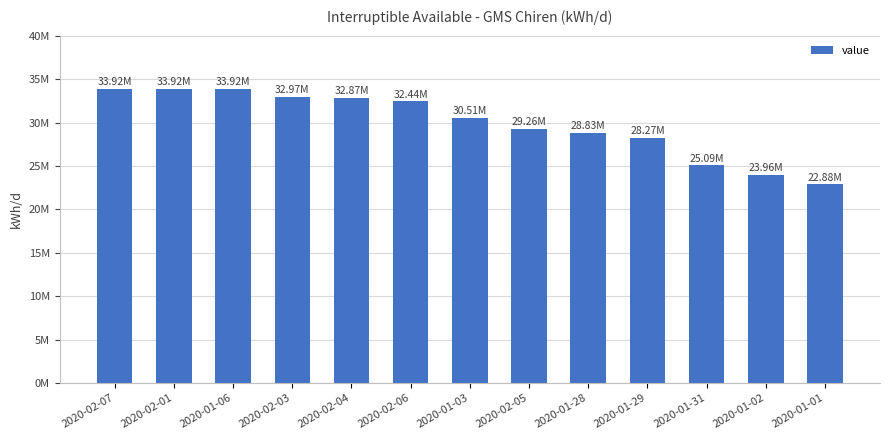

List the labels in order of value, smallest first.

2020-01-01, 2020-01-02, 2020-01-31, 2020-01-29, 2020-01-28, 2020-02-05, 2020-01-03, 2020-02-06, 2020-02-04, 2020-02-03, 2020-02-07, 2020-02-01, 2020-01-06